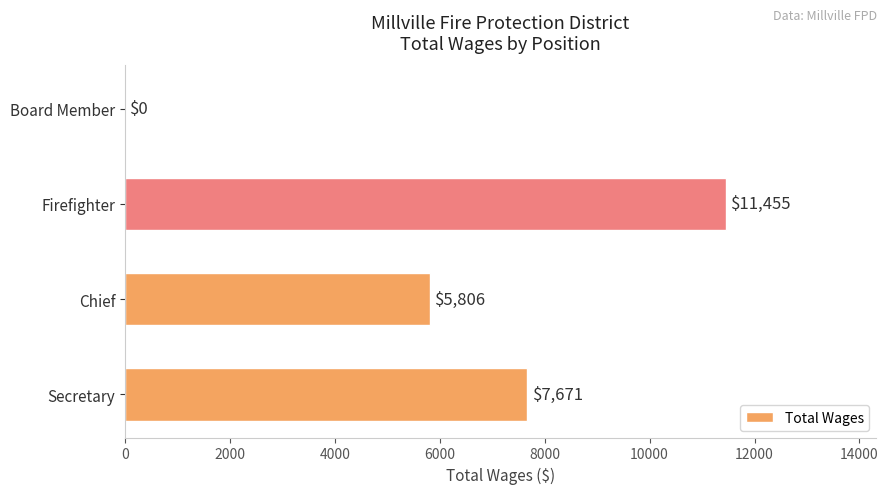

What is the sum of all values?

24932